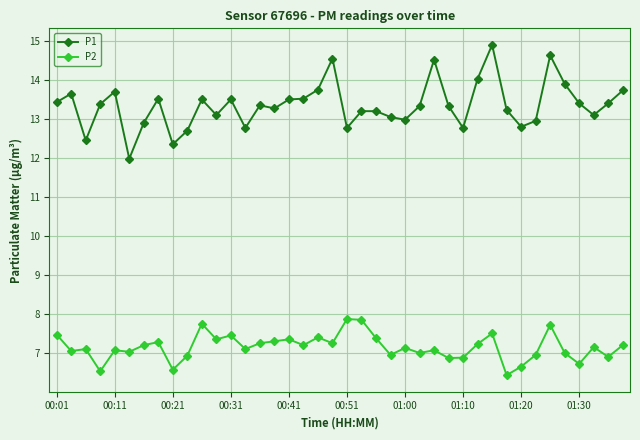

Count the number of data series in this chart.

2